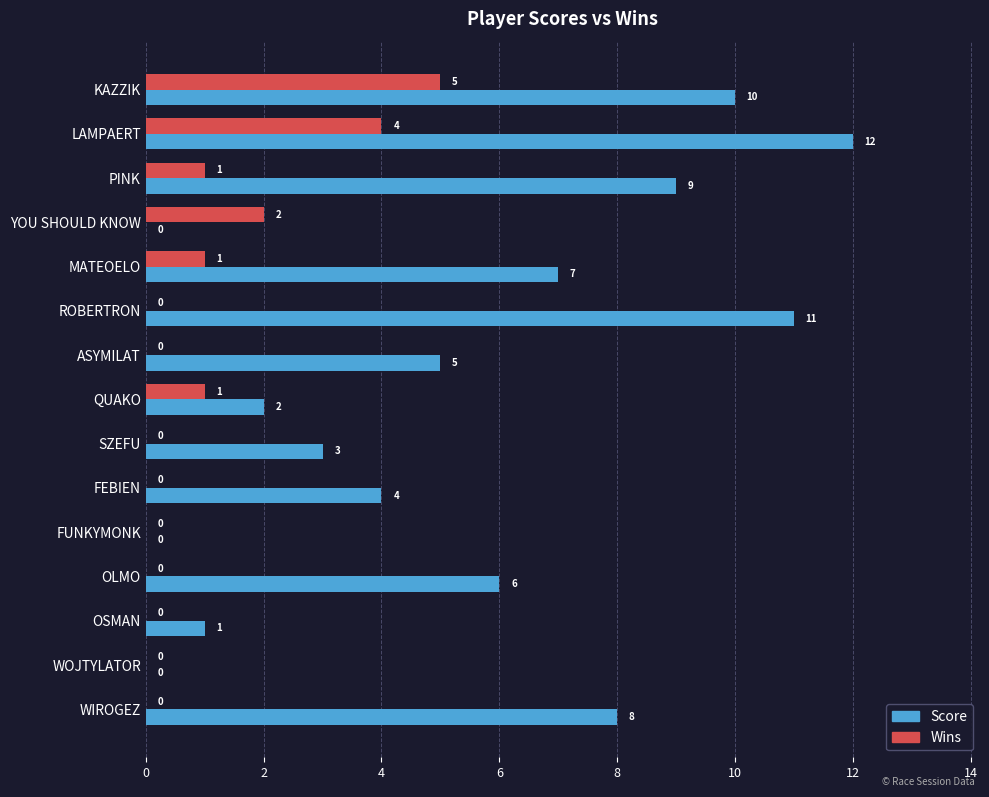

What is the sum of all Wins values?

14